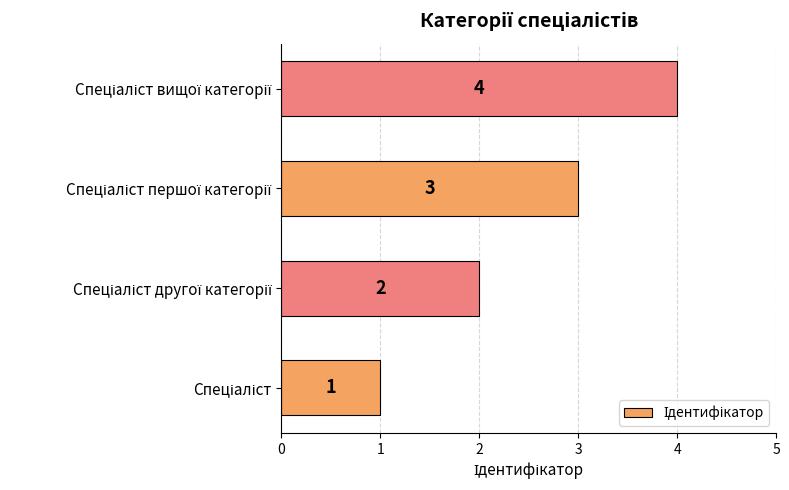

What is the sum of all values?

10